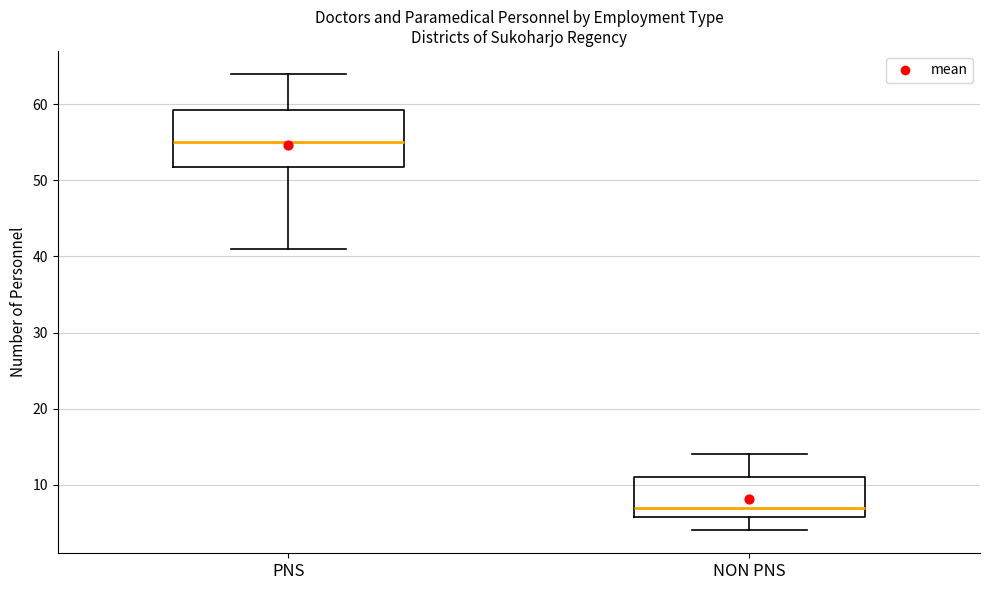

Which box's median line is the lowest?

NON PNS